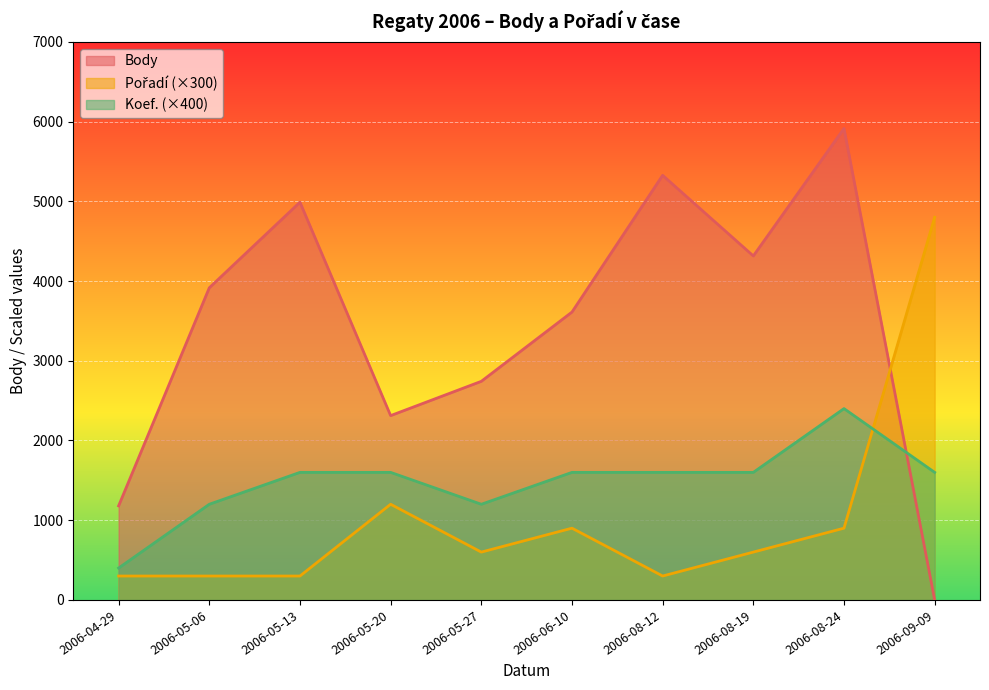

Where does the Body series first go above 3915?

2006-05-13